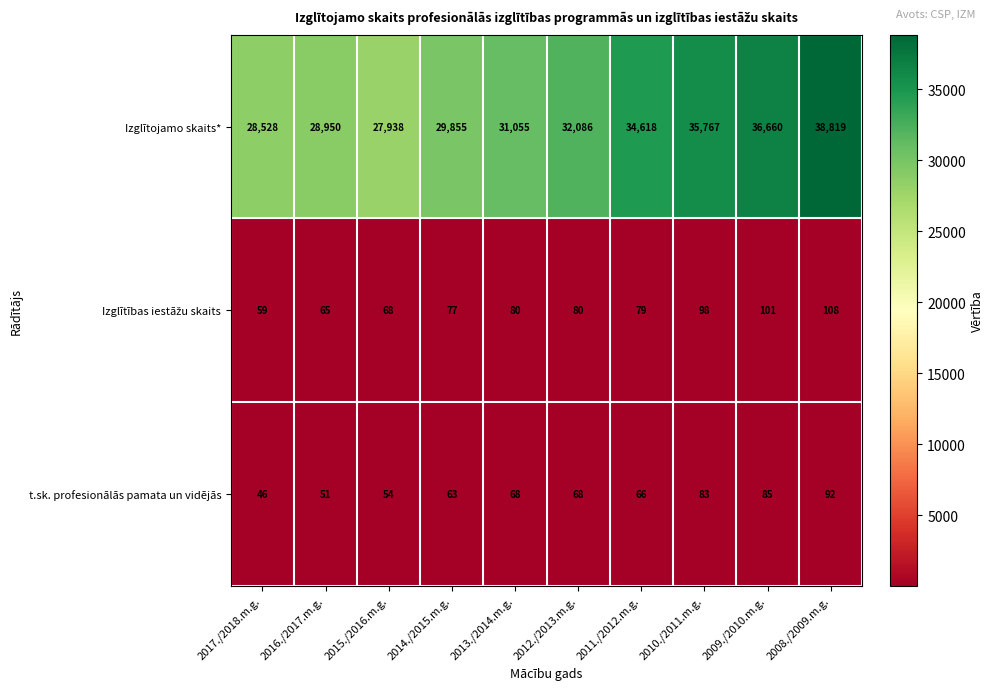

Which series has the largest range (max minus min)?

Izglītojamo skaits*